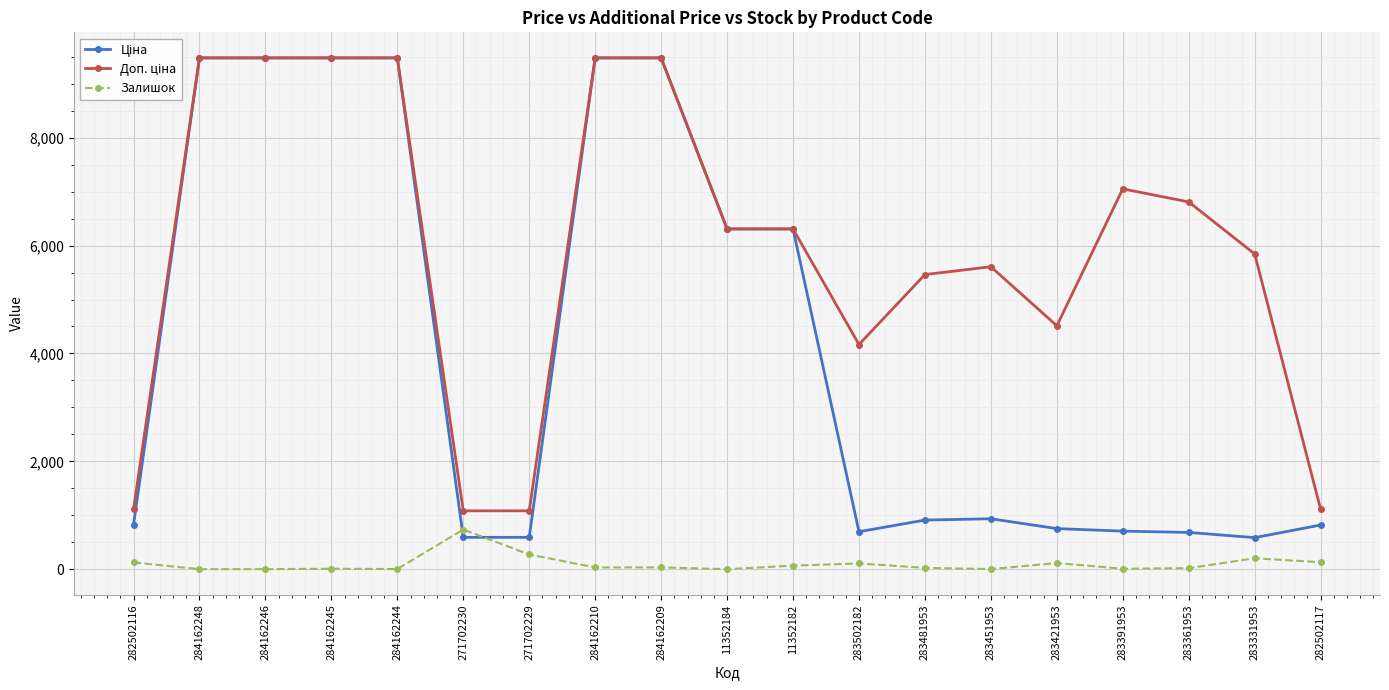

What is the difference between the highest and lowest values at 284162248?

9480.1